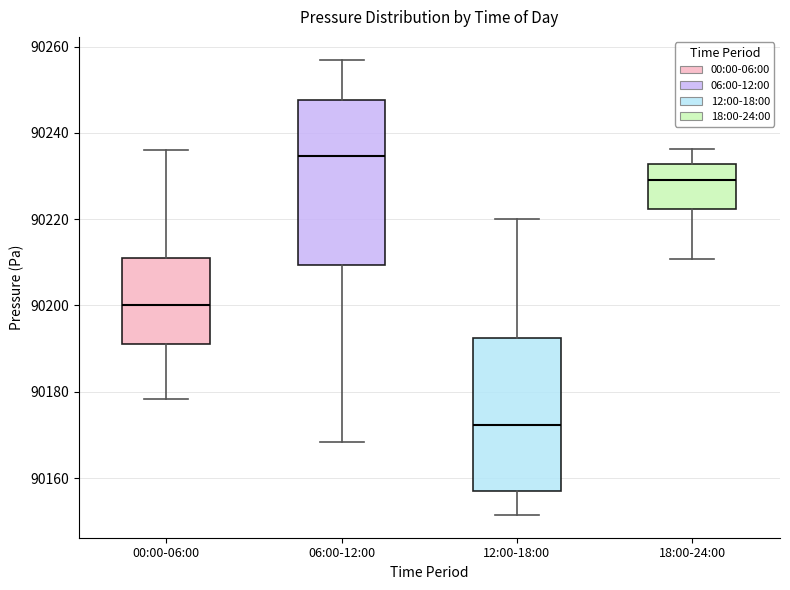

Which box's median line is the highest?

06:00-12:00